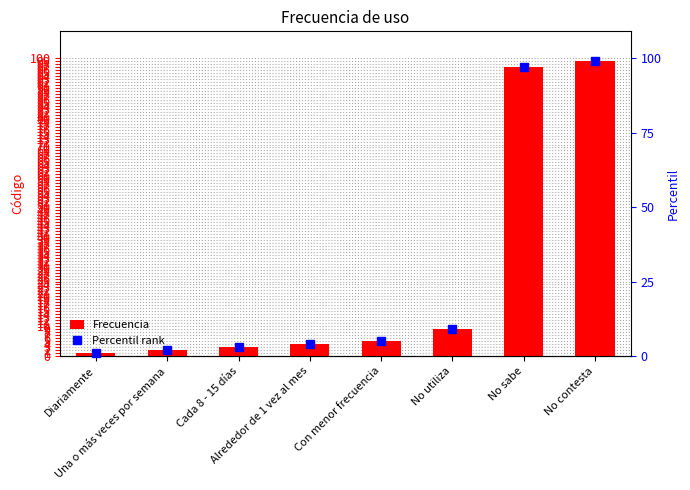

At which category does the chart reach its minimum across all series?

Diariamente